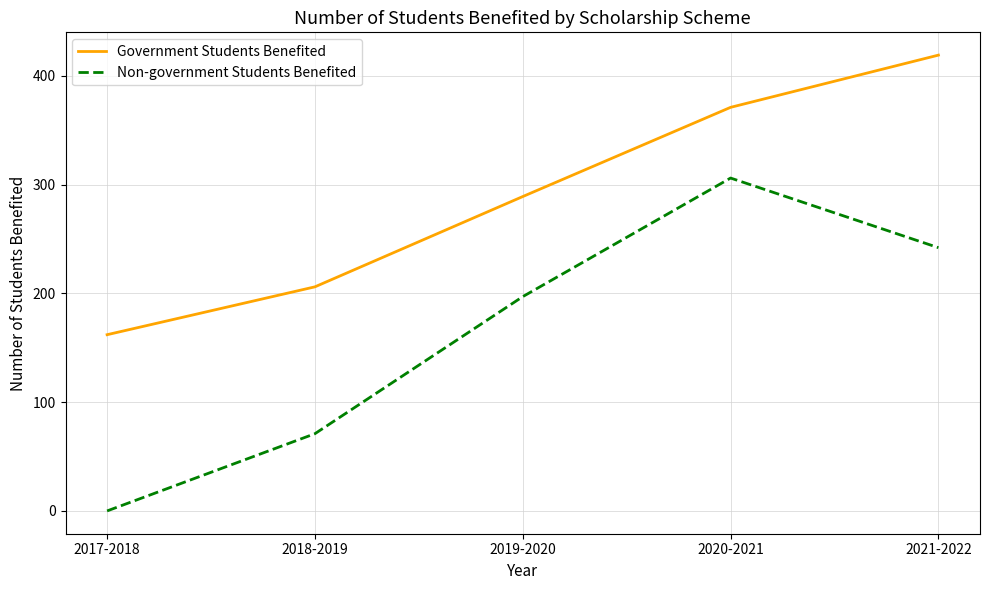

Rank the series by their average value, from highest to lowest.

Government Students Benefited, Non-government Students Benefited